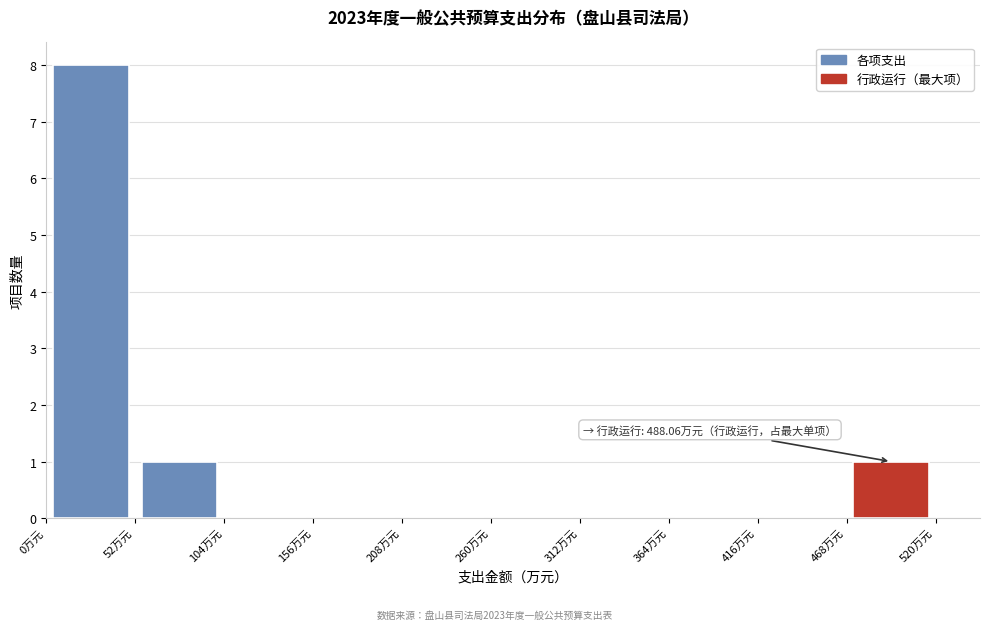

Over which range of the x-axis is the bar tallest?

0 to 52